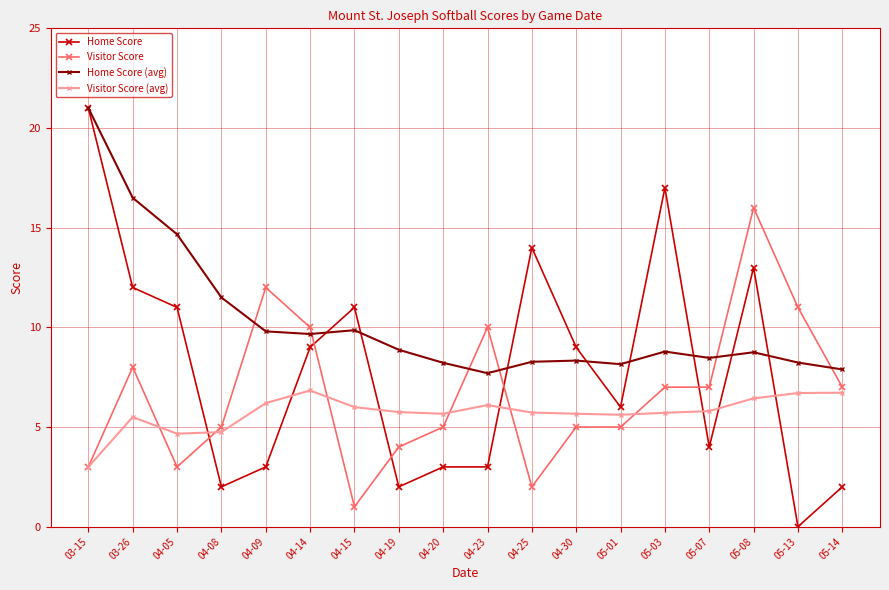

What are all the series names shown in the legend?

Home Score, Visitor Score, Home Score (avg), Visitor Score (avg)